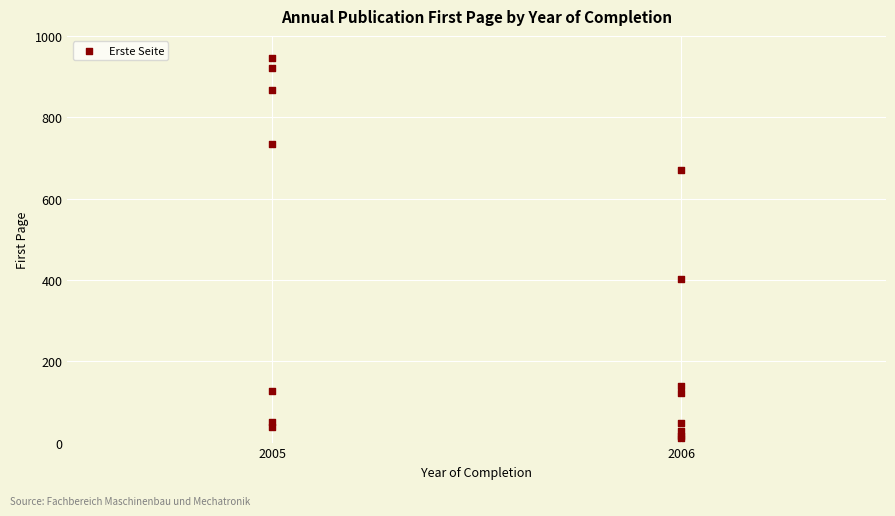

What Y value in the scatter plot is closest to 479?

401